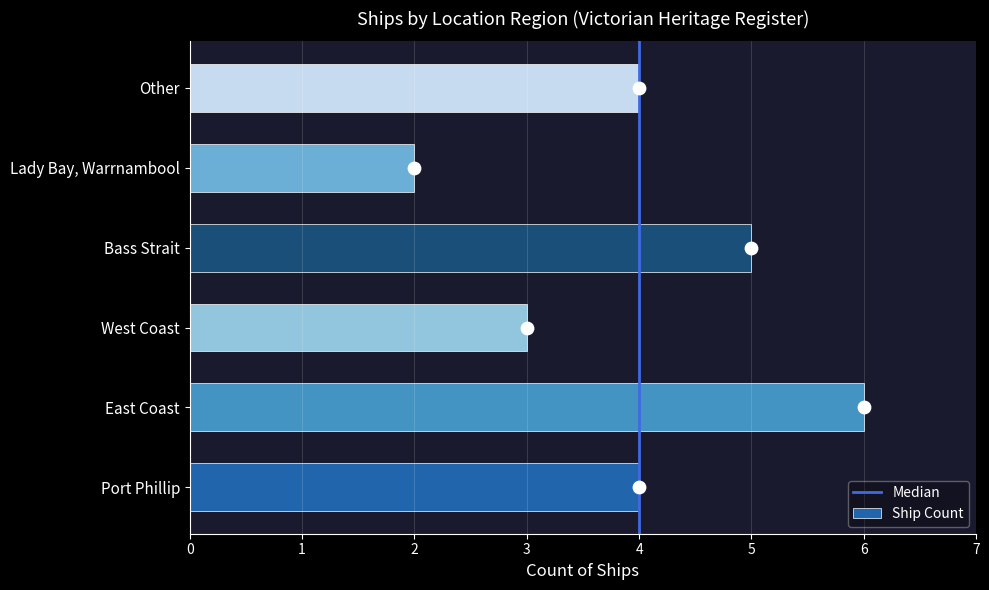

What is the ratio of the value at Lady Bay, Warrnambool to the value at Port Phillip?

0.5